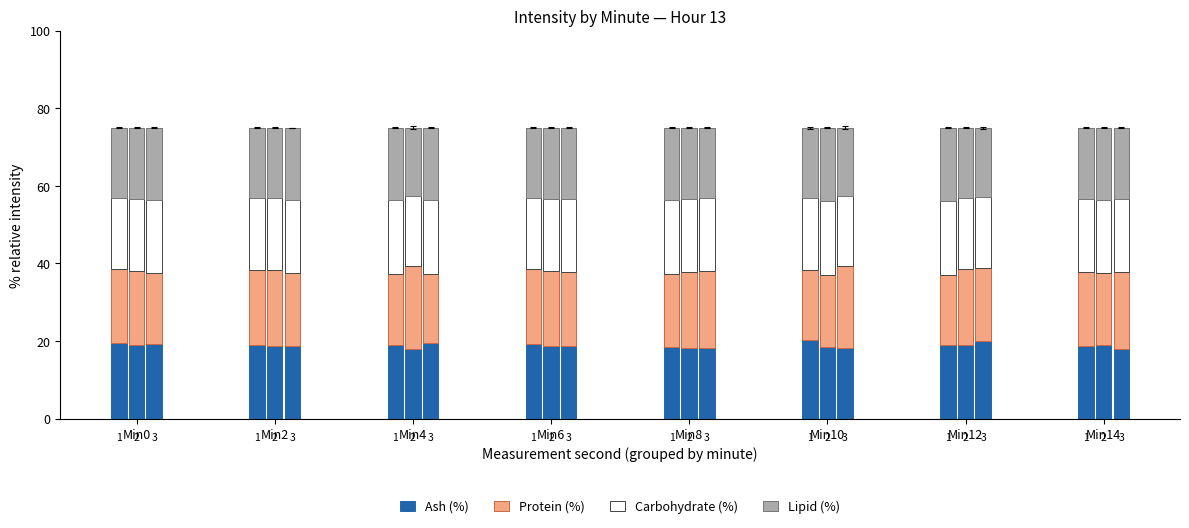

What is the lowest value of the Ash (%) series?

17.9